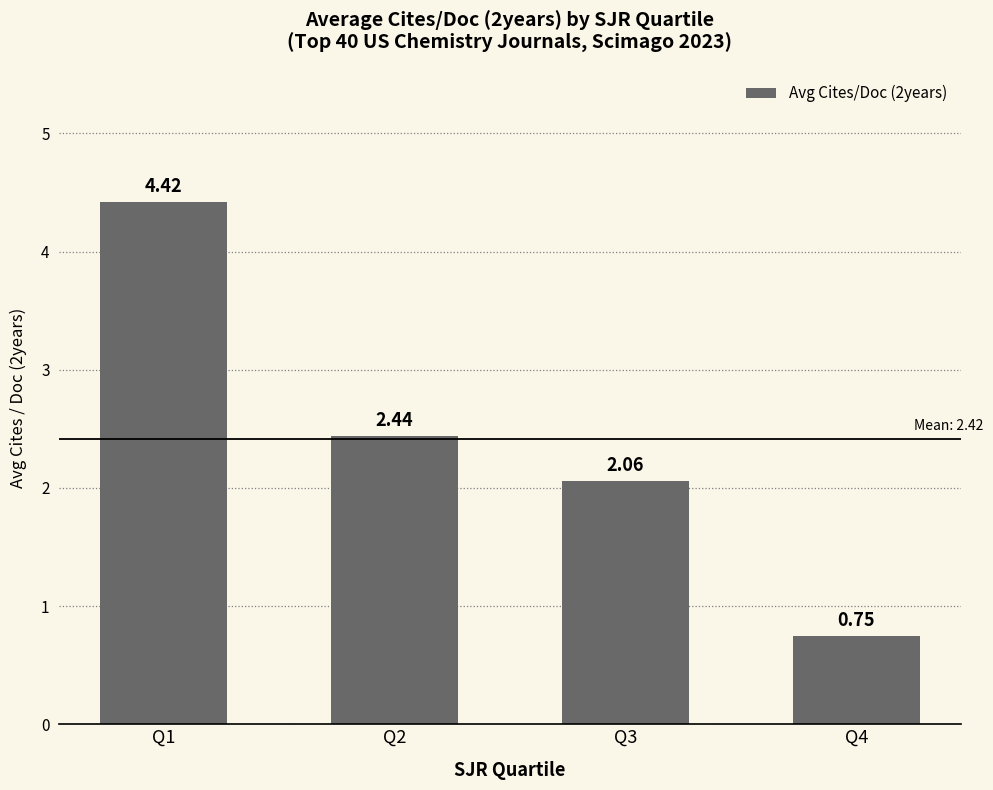

What is the ratio of the value at Q2 to the value at Q1?

0.6